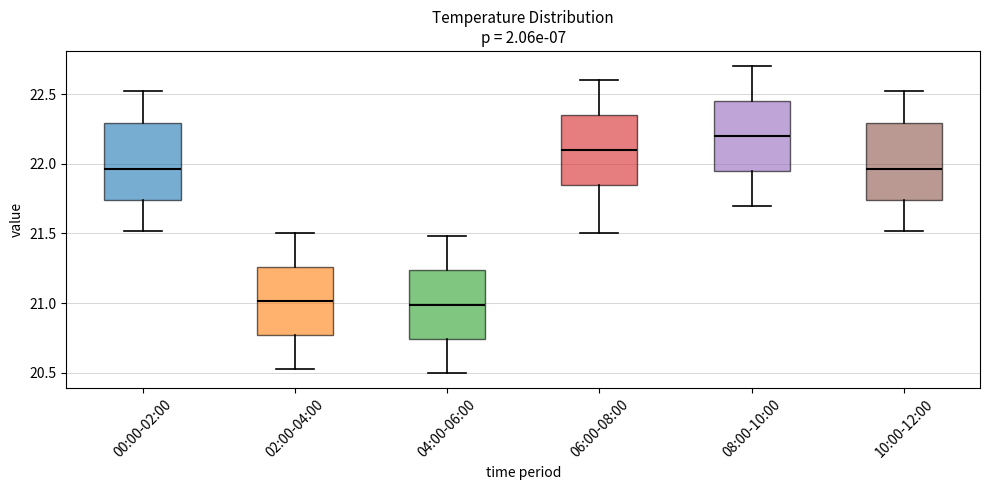

Reading left to right, read every box against the y-axis: the position of its median line, the range the box covers, and the ends of its whiskers. The values are not printed on the chart, so give them approximately, as read against the axis.

00:00-02:00: median 21.95, box 21.75 to 22.30, whiskers 21.50 to 22.50
02:00-04:00: median 21.00, box 20.75 to 21.25, whiskers 20.55 to 21.50
04:00-06:00: median 21.00, box 20.75 to 21.25, whiskers 20.50 to 21.50
06:00-08:00: median 22.10, box 21.85 to 22.35, whiskers 21.50 to 22.60
08:00-10:00: median 22.20, box 21.95 to 22.45, whiskers 21.70 to 22.70
10:00-12:00: median 21.95, box 21.75 to 22.30, whiskers 21.50 to 22.50